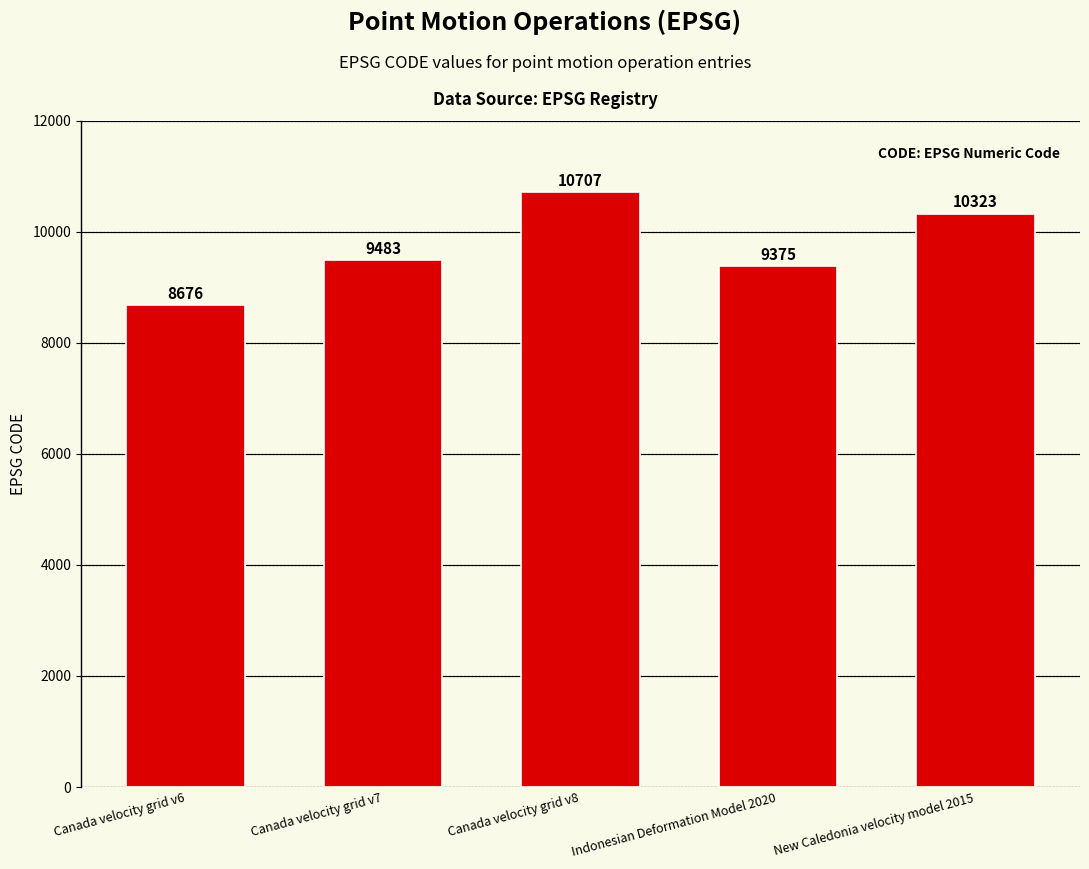

Reading right to left, extract all data points from this chart.

New Caledonia velocity model 2015=10323	Indonesian Deformation Model 2020=9375	Canada velocity grid v8=10707	Canada velocity grid v7=9483	Canada velocity grid v6=8676